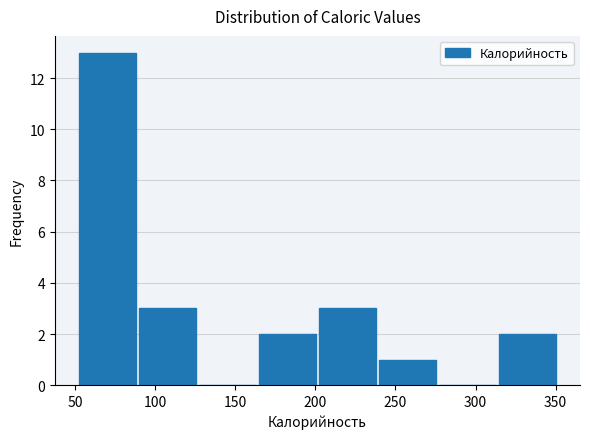

Over which range of the x-axis is the bar tallest?

50 to 90